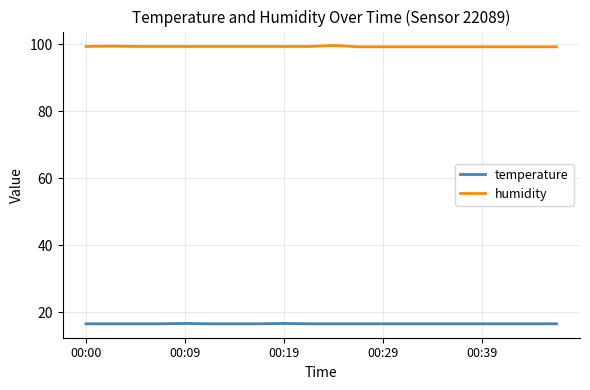

Count the humidity values in the range 99 to 100.

20